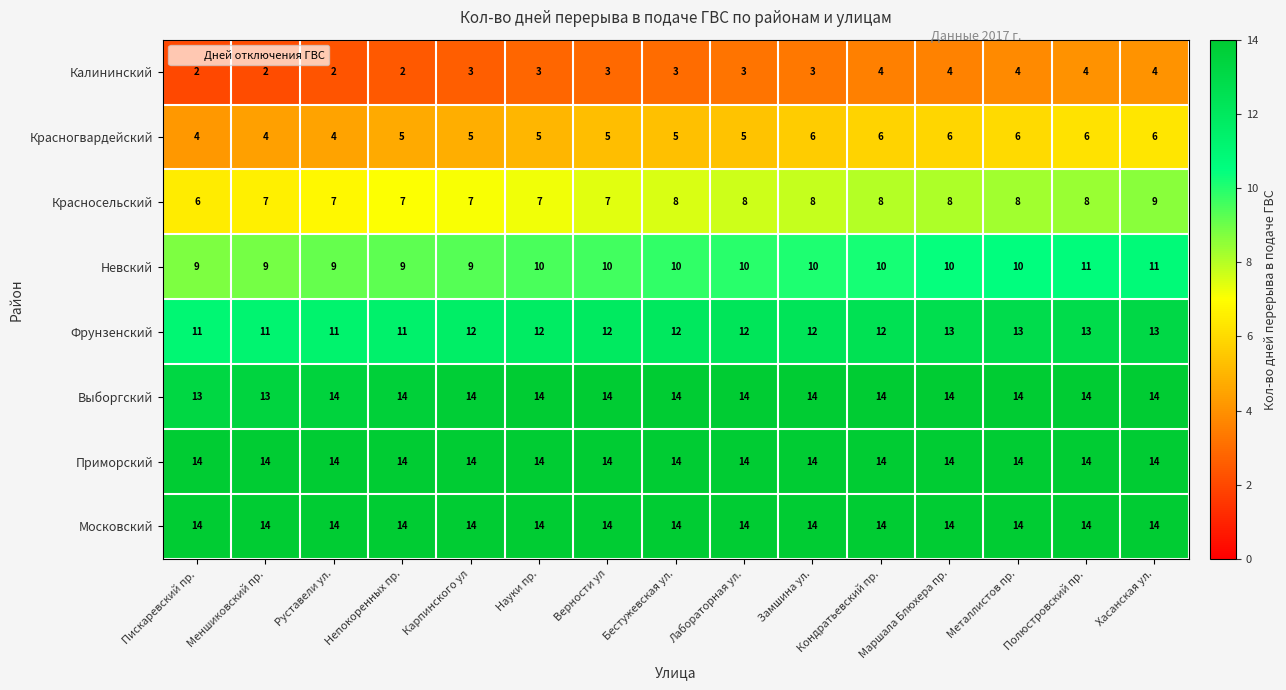

How many data points does each series have?

15